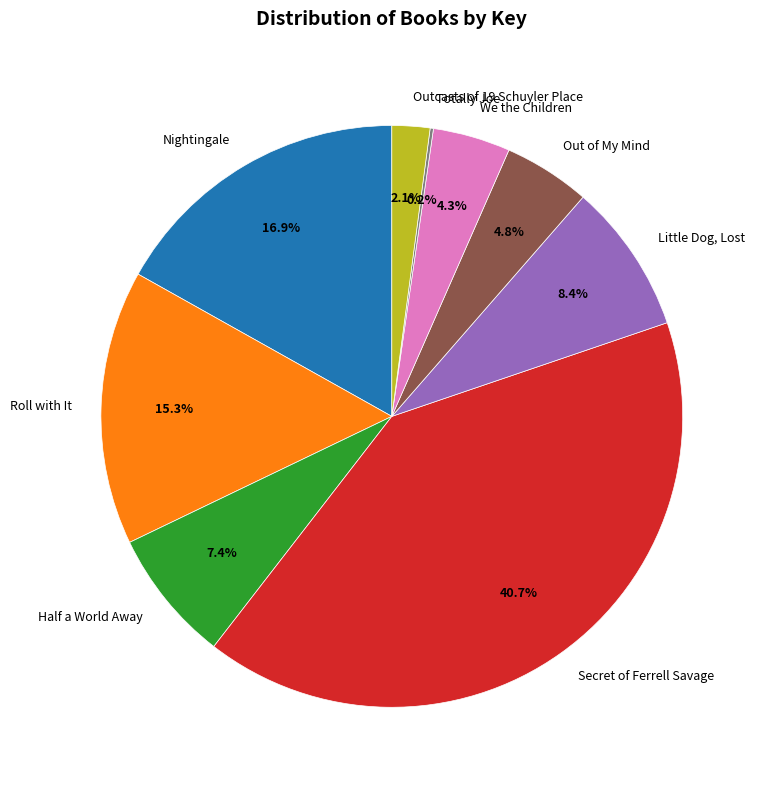

Combined, what portion of the pie is Little Dog, Lost and Half a World Away?

15.8%